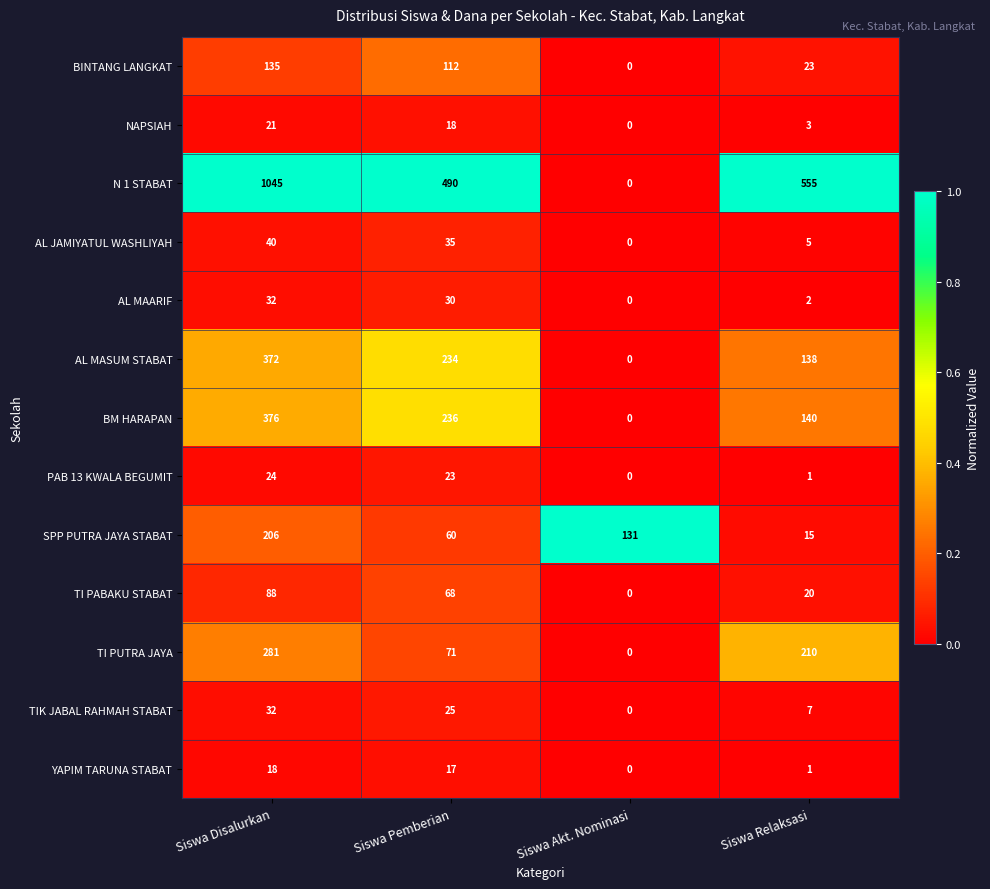

Which label corresponds to the largest value in the chart?

Siswa Disalurkan